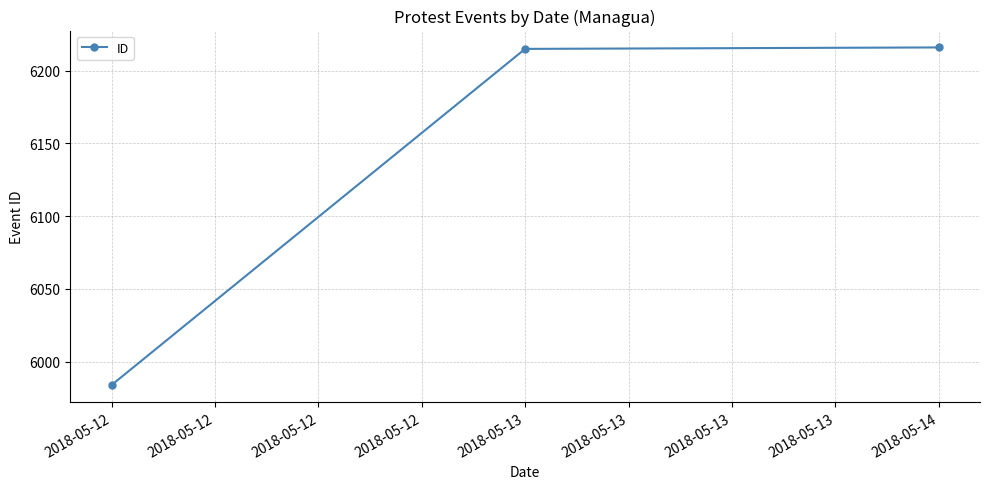

What is the smallest value displayed?

5984